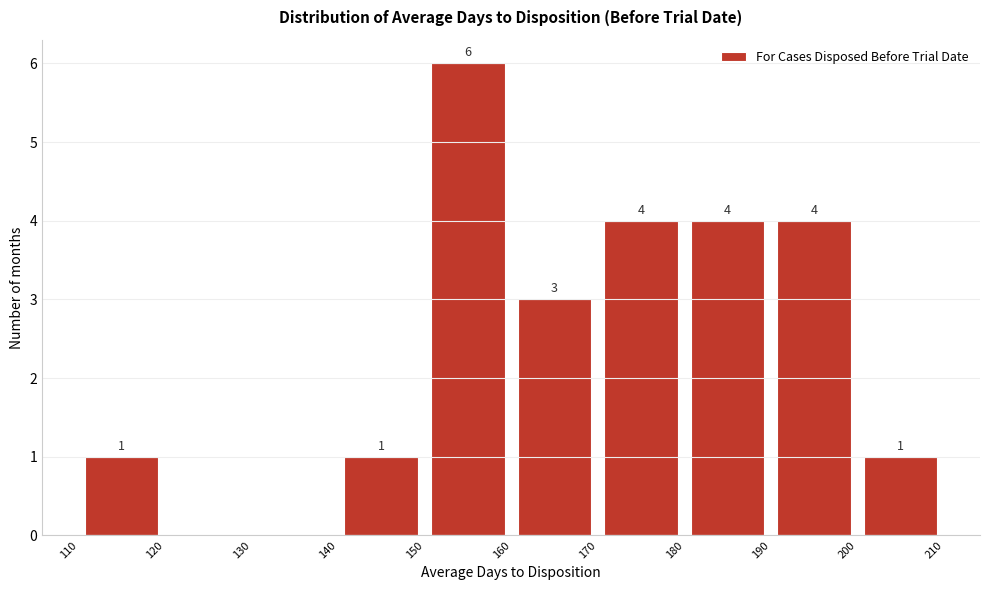

Which range on the x-axis has the tallest bar?

150 to 160